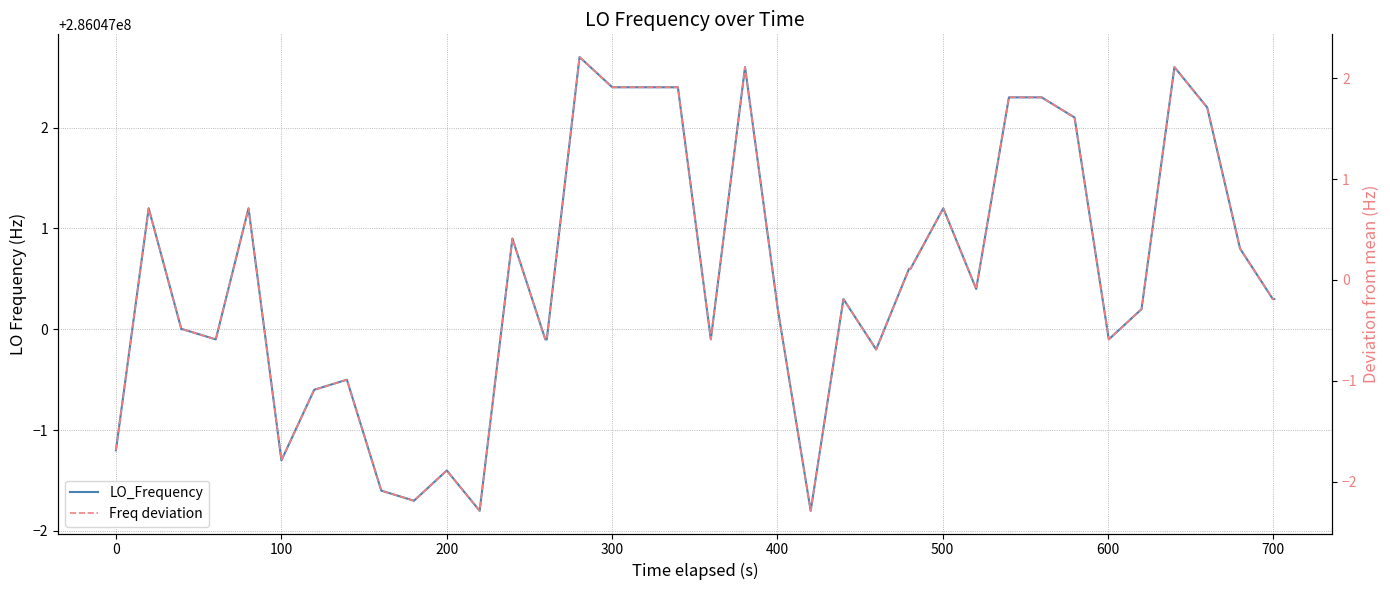

True or false: LO_Frequency and Freq deviation intersect in this chart.

False